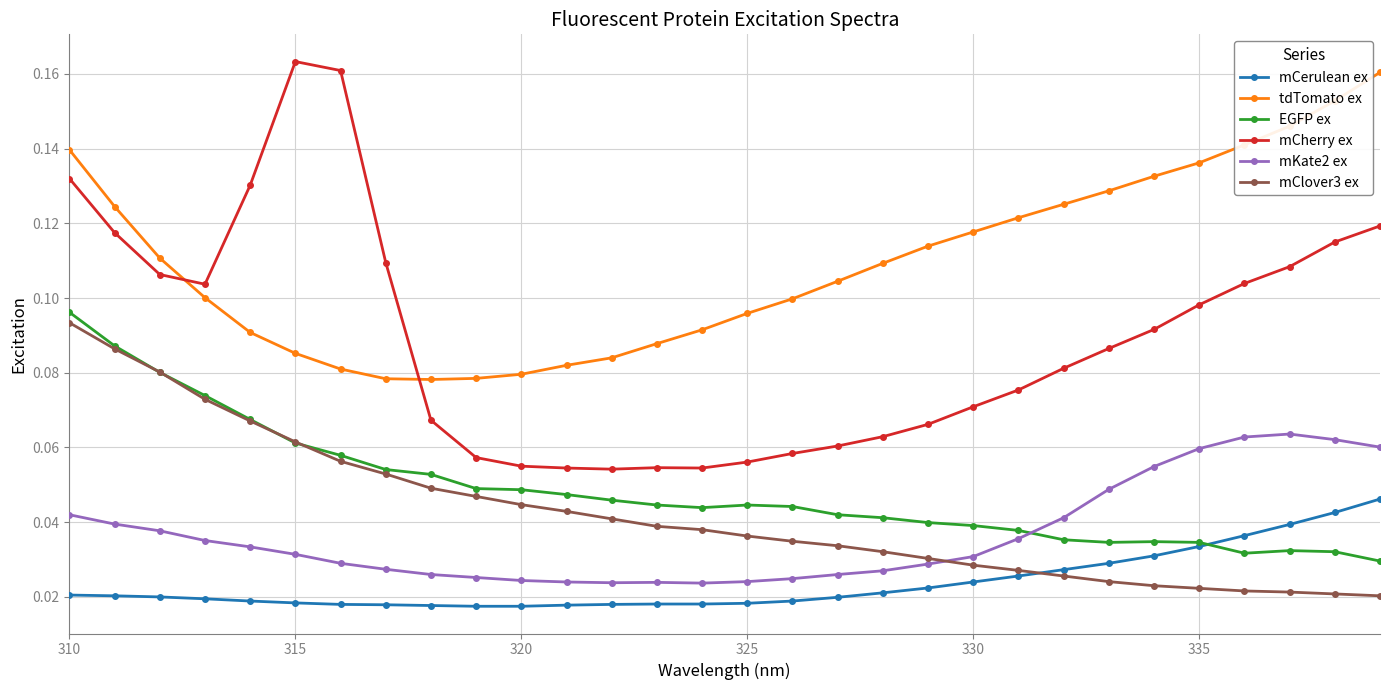

Which series has the widest spread of values?

mCherry ex